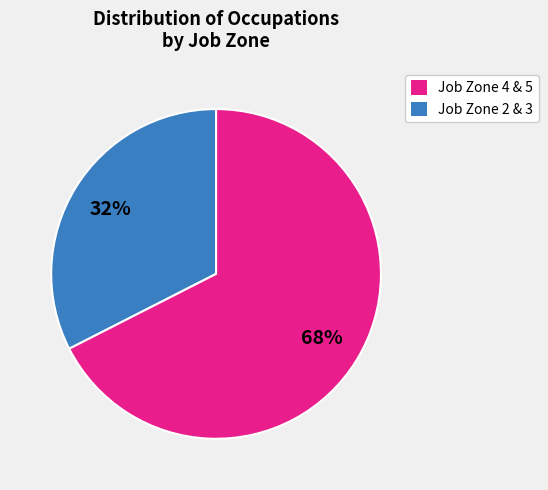

Is there a majority slice in this chart?

Yes